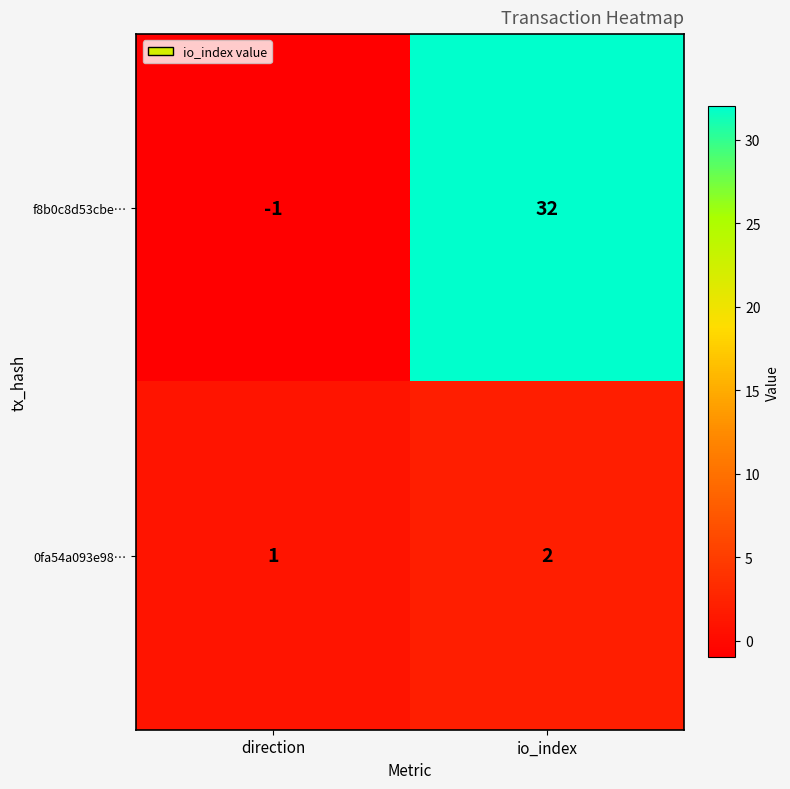

Count the number of categories in the chart.

2